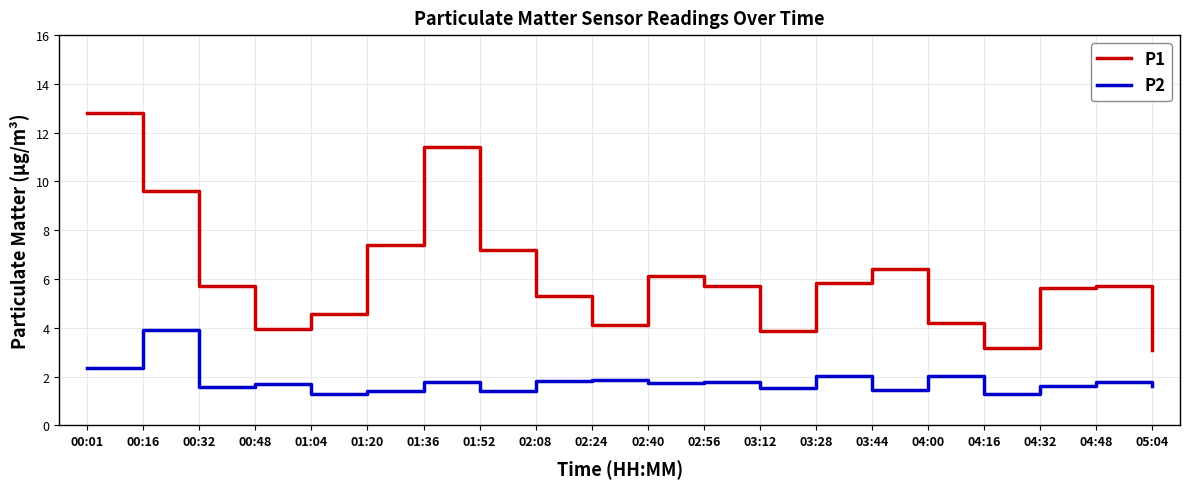

Which series has the largest total across all categories?

P1